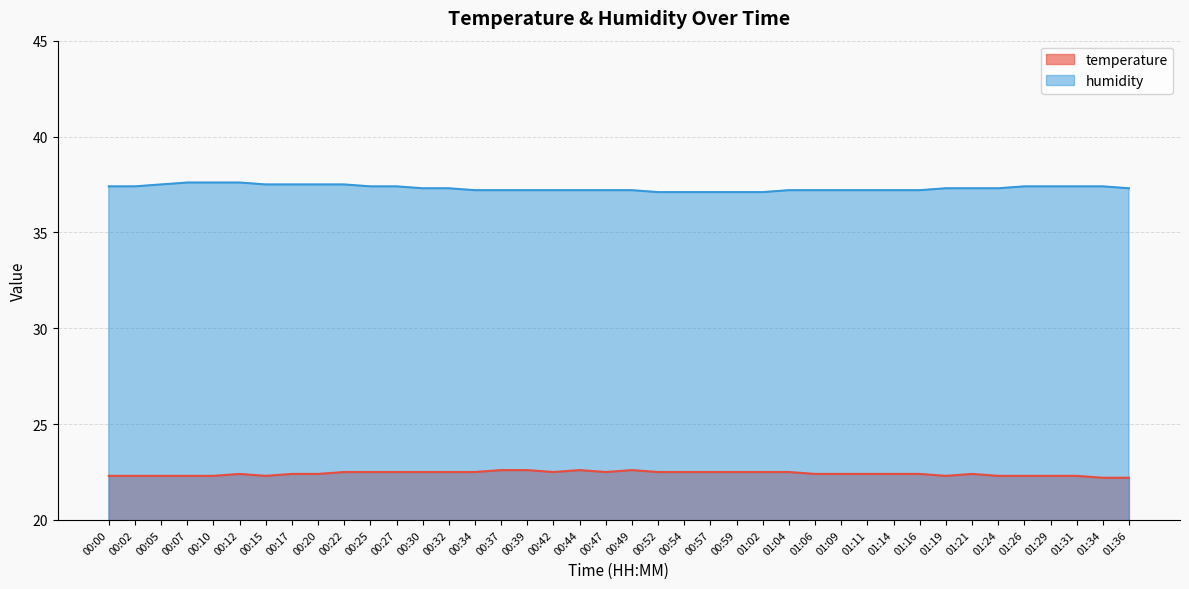

What are all the series names shown in the legend?

temperature, humidity